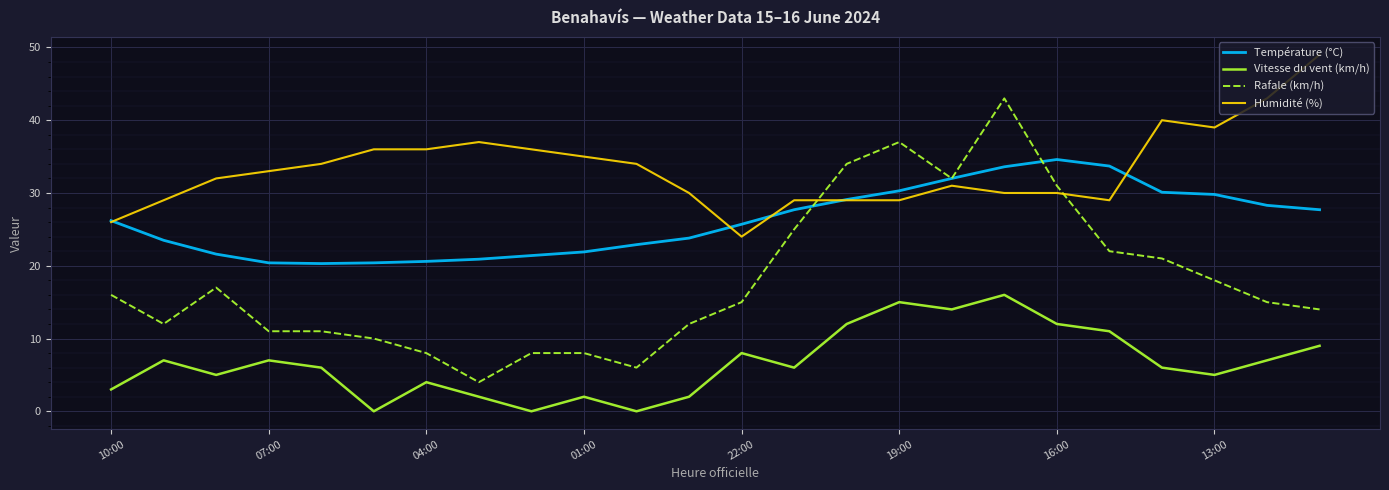

How many times do Rafale (km/h) and Humidité (%) cross each other?

2